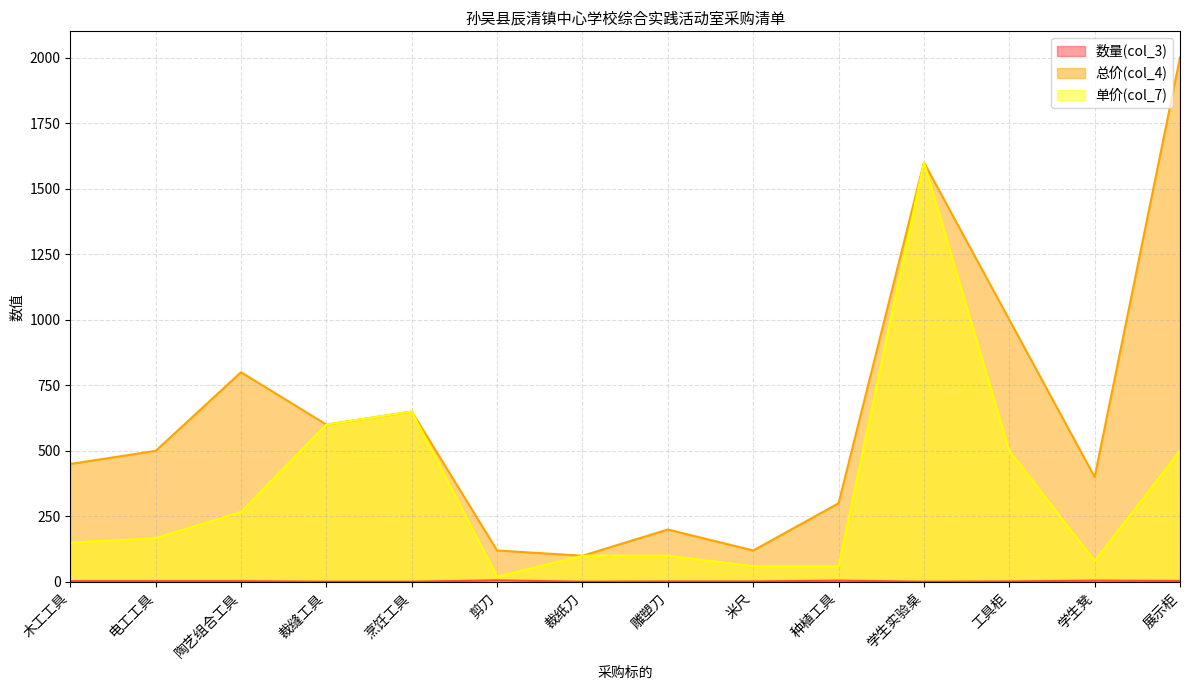

At which category does 数量(col_3) reach its first local peak?

剪刀